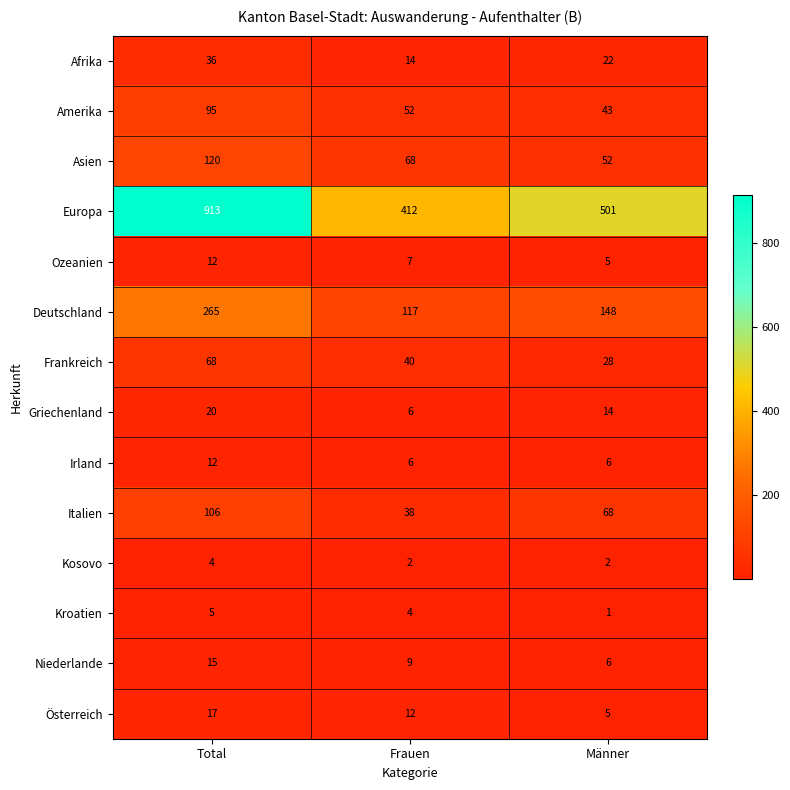

Where is Italien nearest to the value 72?

Männer